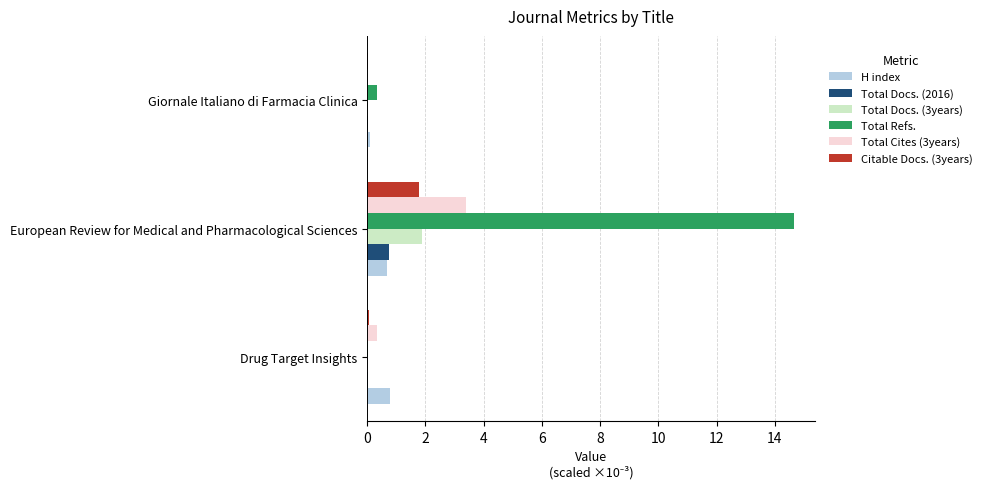

Between Drug Target Insights and European Review for Medical and Pharmacological Sciences, which series saw the biggest shift?

Total Refs.